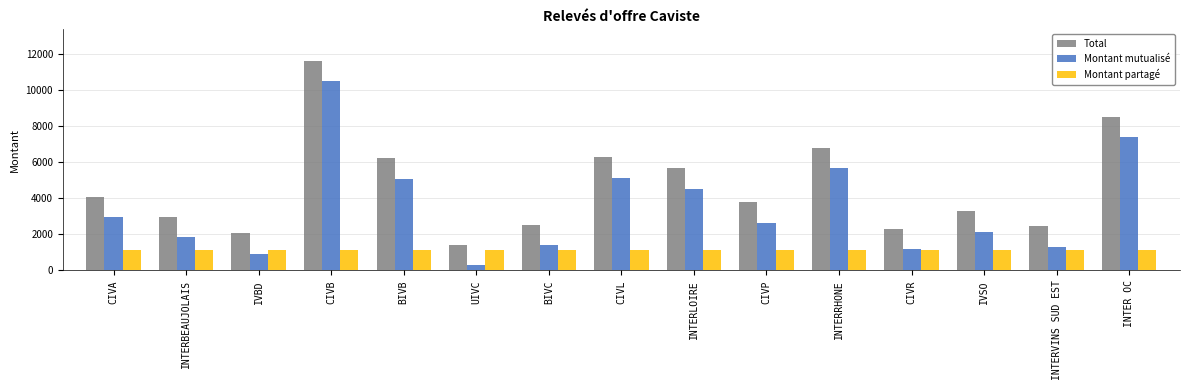

The Montant mutualisé series shows 5087.1 at BIVB. True or false?

True